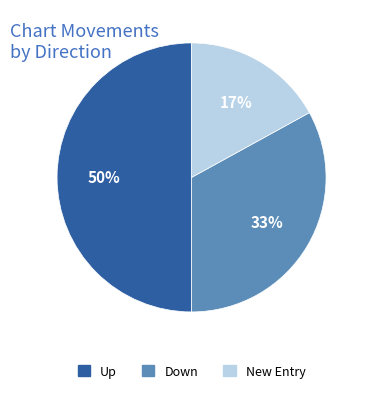

How many slices are in this pie chart?

3